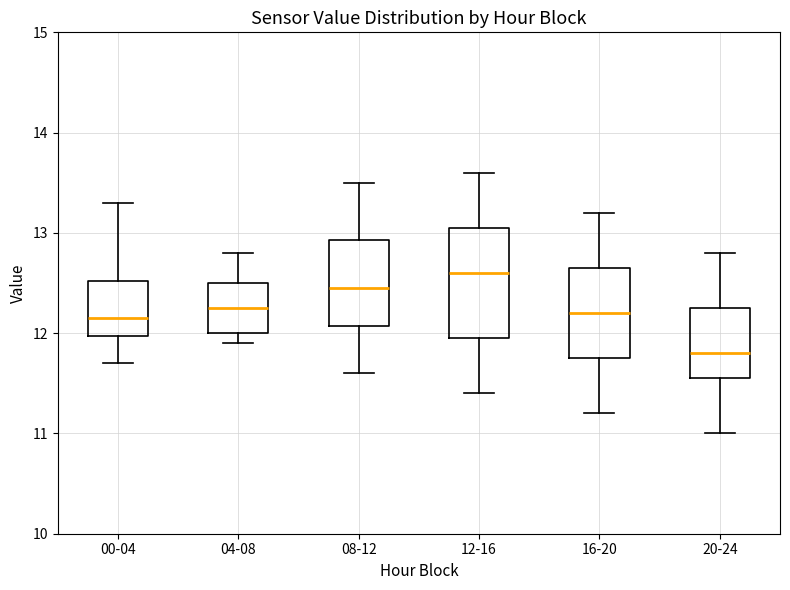

Reading left to right, transcribe this box plot: for each box, give where its median line is, the range the box spans, and where its two whiskers end, as read against the y-axis. The values are not printed on the chart, so give them approximately, as read against the axis.

00-04: median 12.2, box 12.0 to 12.5, whiskers 11.7 to 13.3
04-08: median 12.3, box 12.0 to 12.5, whiskers 11.9 to 12.8
08-12: median 12.5, box 12.1 to 12.9, whiskers 11.6 to 13.5
12-16: median 12.6, box 12.0 to 13.1, whiskers 11.4 to 13.6
16-20: median 12.2, box 11.8 to 12.7, whiskers 11.2 to 13.2
20-24: median 11.8, box 11.6 to 12.3, whiskers 11.0 to 12.8